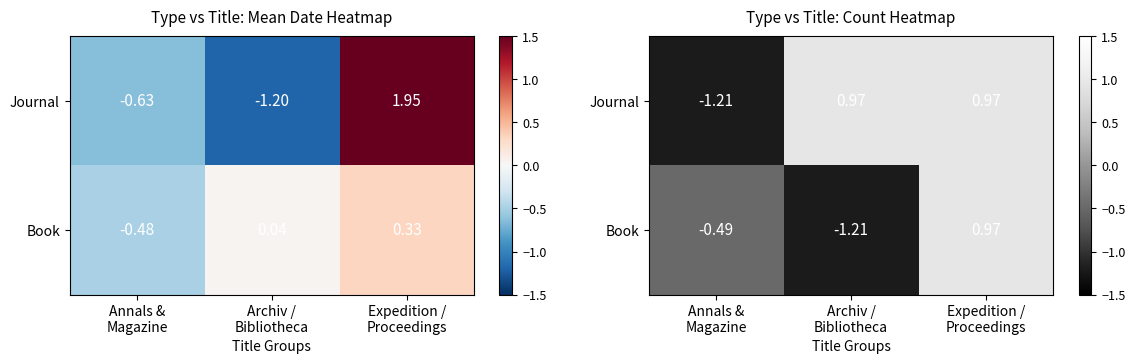

List the series in order of their overall mean, lowest first.

Book, Journal